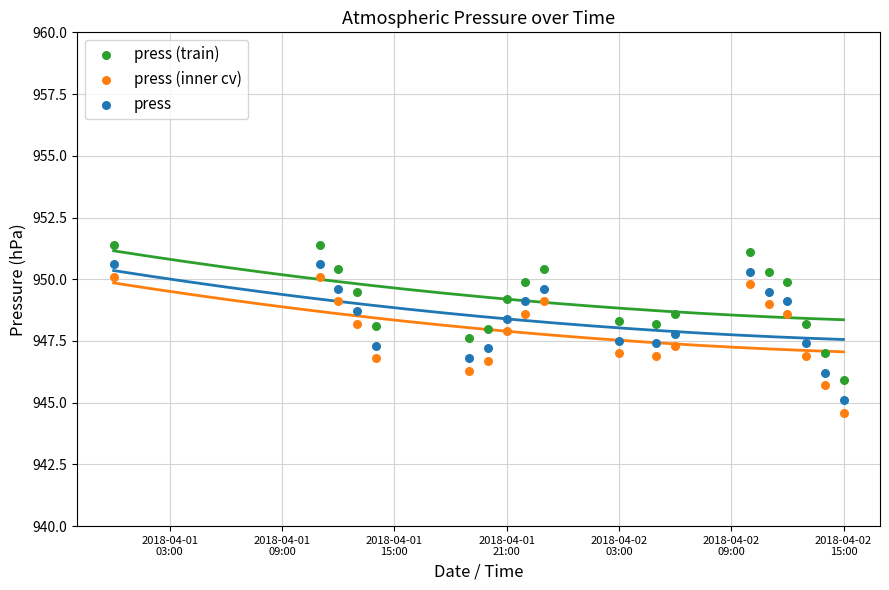

Across all data points, what is the range of Y values (max minus min)?

6.8